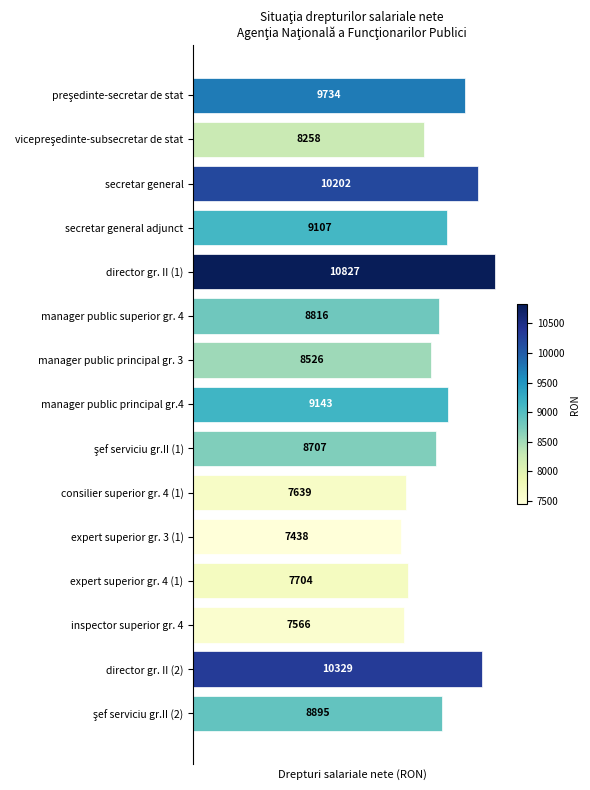

What is the change in value from expert superior gr. 3 (1) to secretar general?

+2764